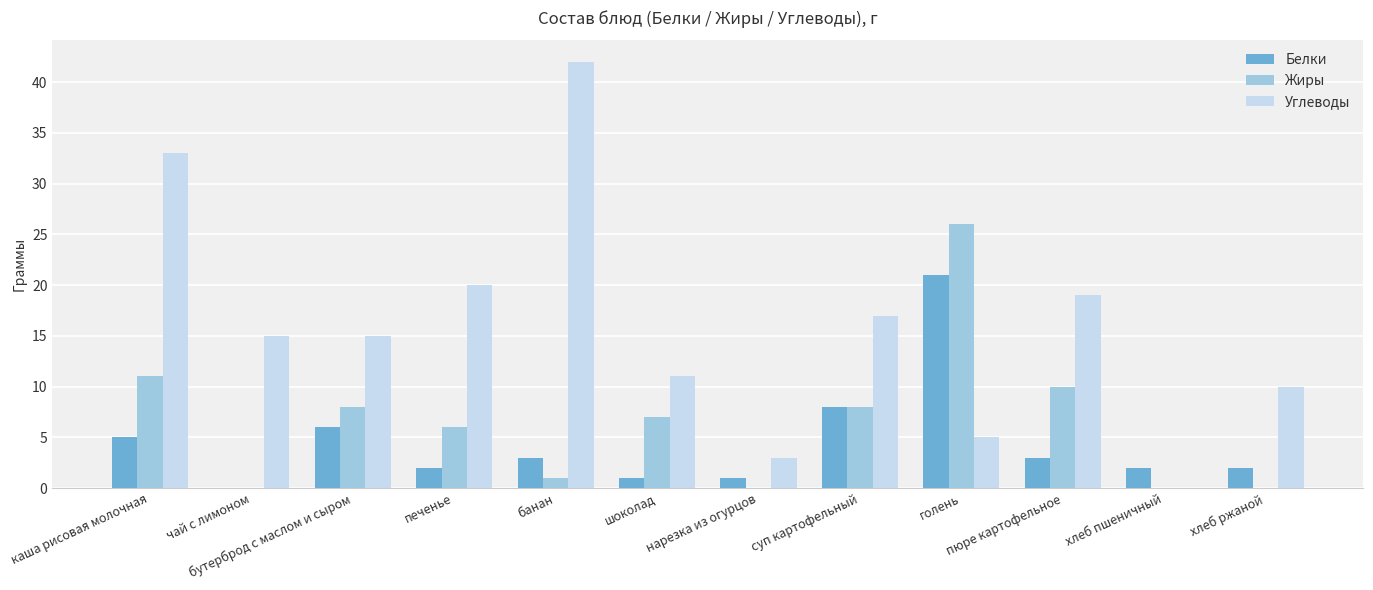

How many categories are shown in the chart?

12